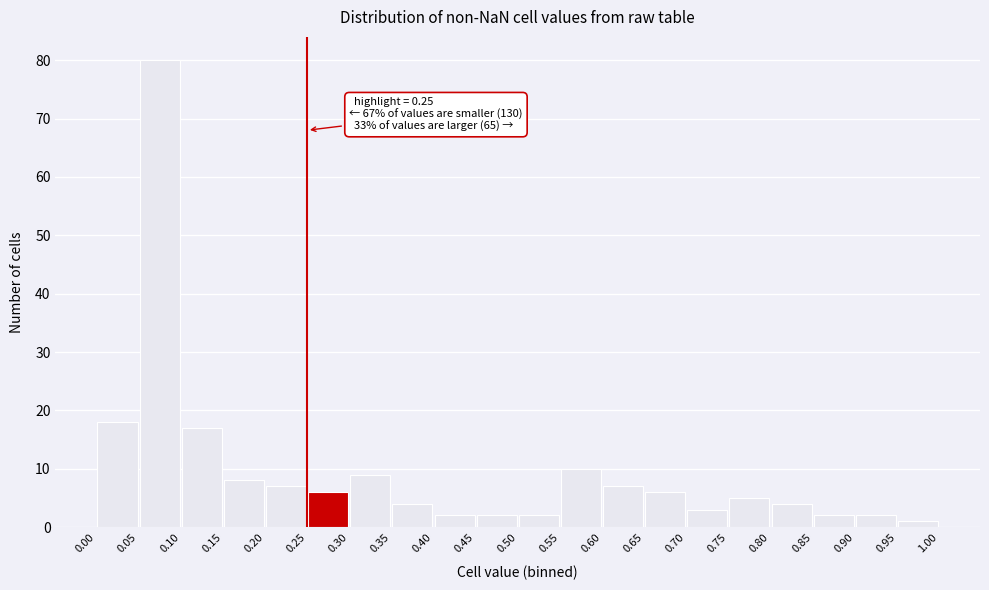

Which range on the x-axis has the tallest bar?

0.05 to 0.10